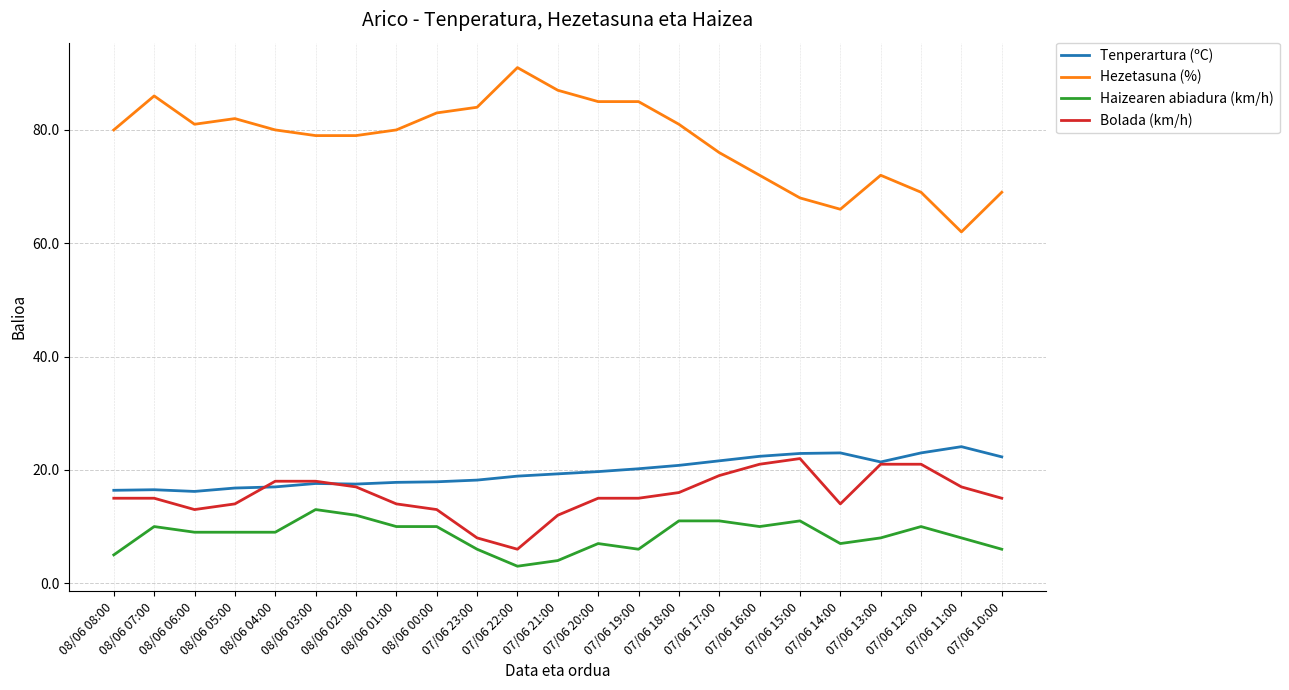

What are all the series names shown in the legend?

Tenperartura (ºC), Hezetasuna (%), Haizearen abiadura (km/h), Bolada (km/h)